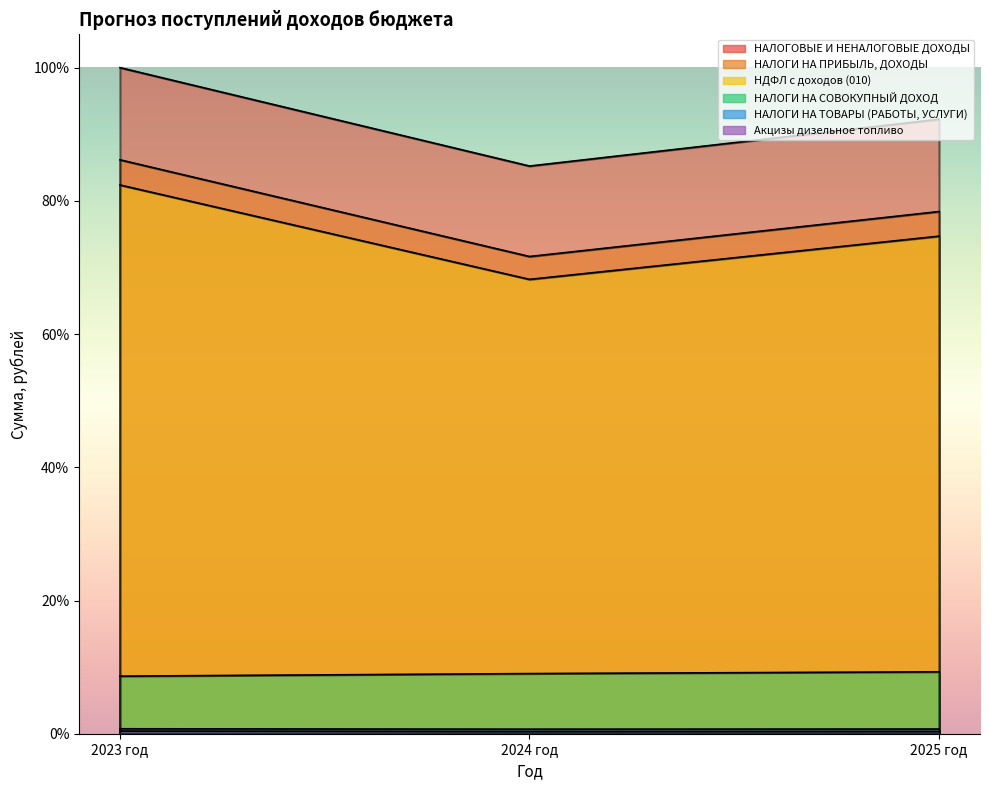

Does the chart have visible grid lines?

No